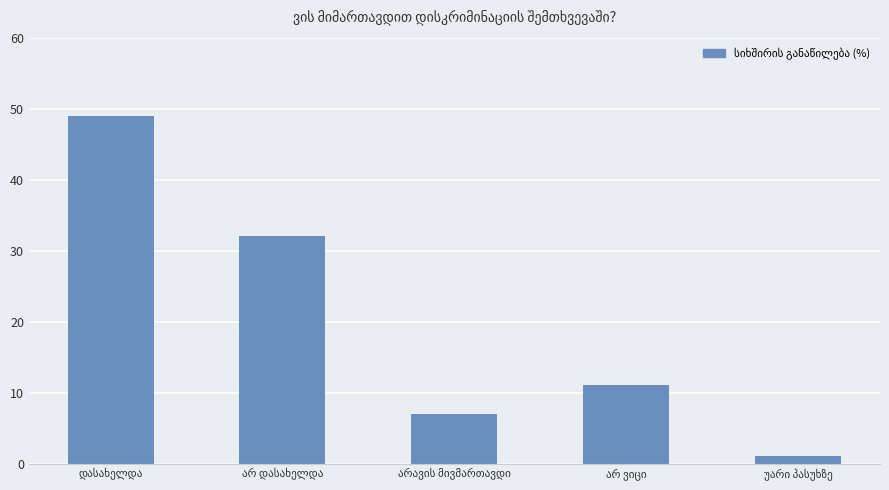

What is the greatest value displayed?

49